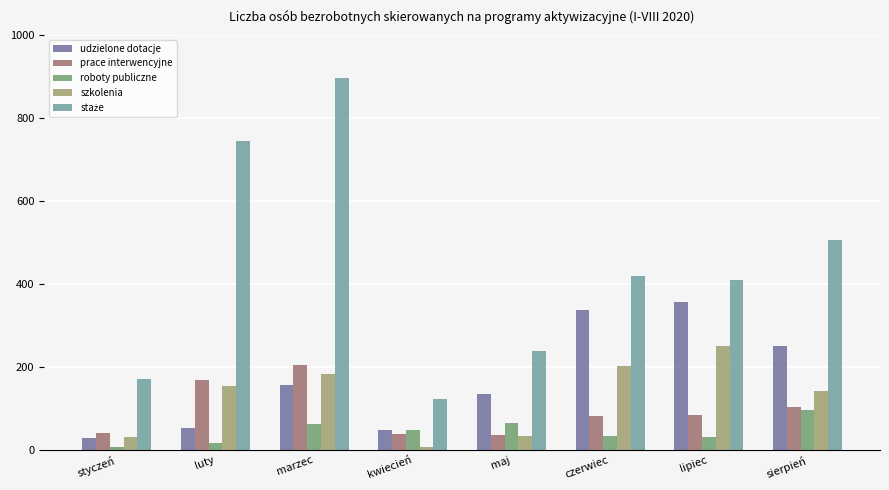

True or false: szkolenia has a value of 143 at sierpień.

True